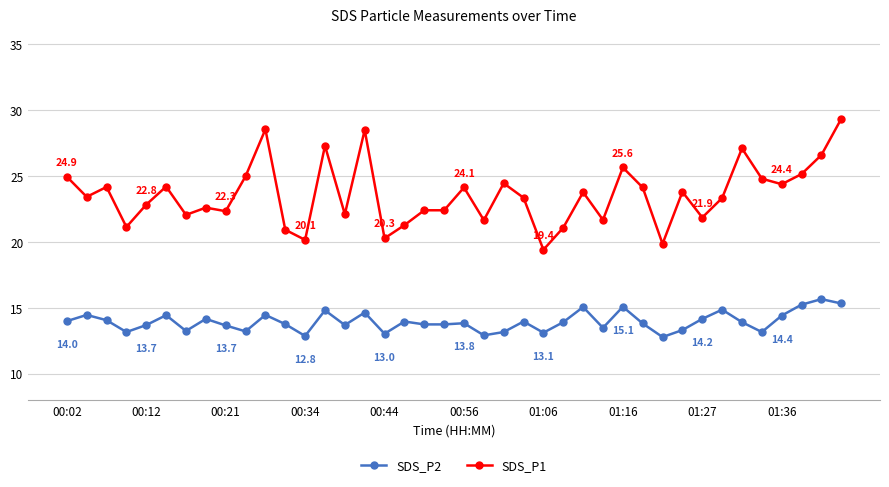

At how many categories does at least one series exceed 26?

6